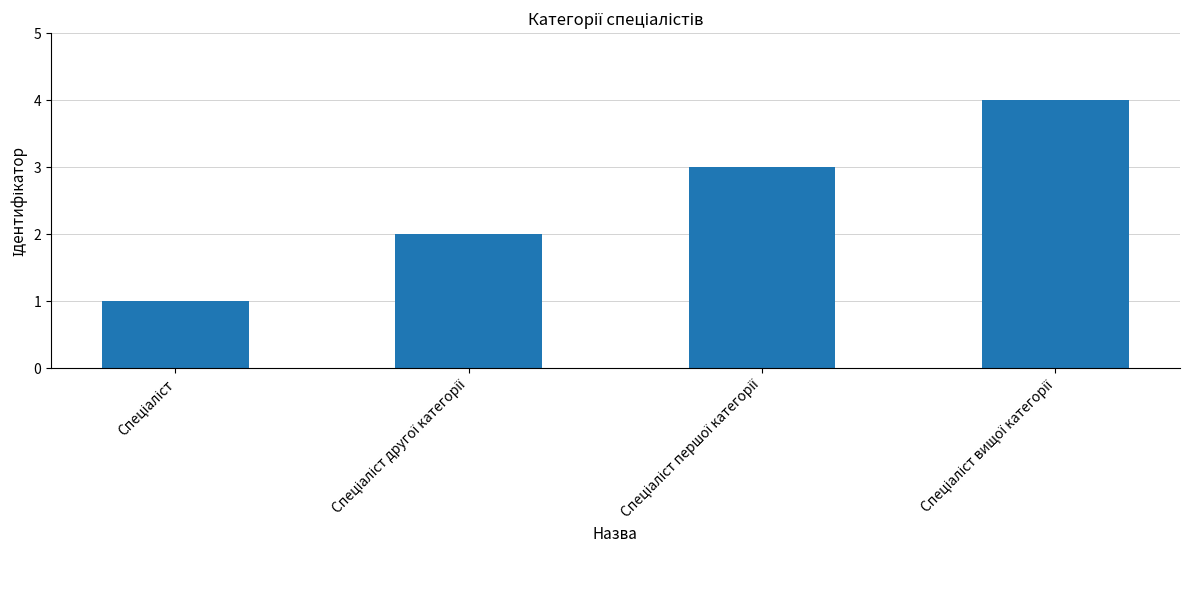

Reading left to right, list all the values displayed in this chart.

1	2	3	4